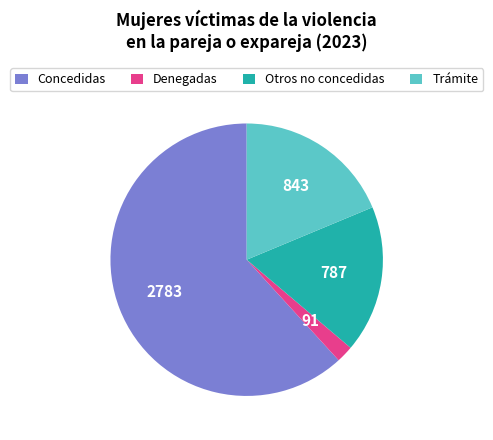

Does Denegadas account for over 50% of the chart?

No